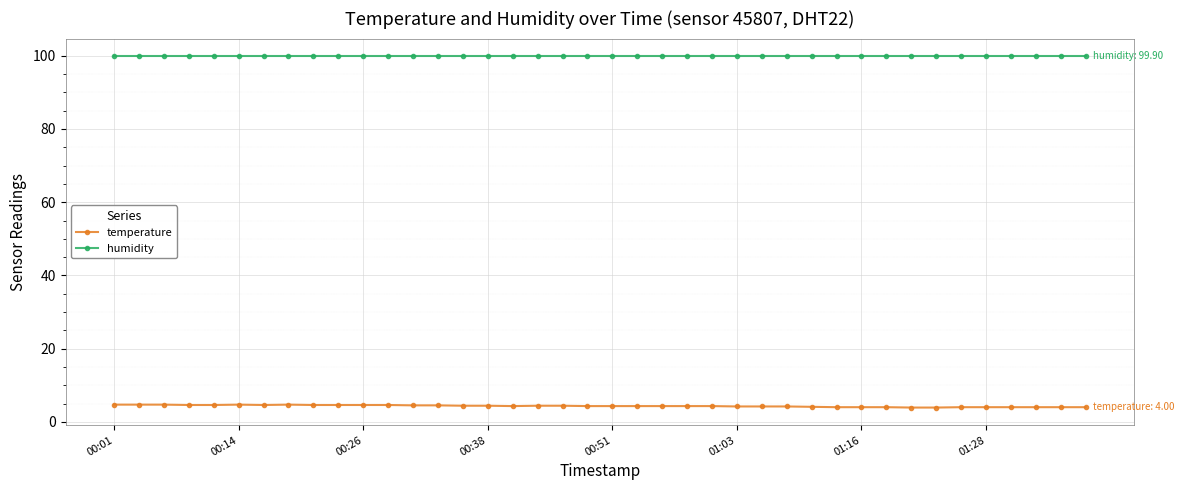

What is the value of the humidity point at the 15th from the left?

99.9